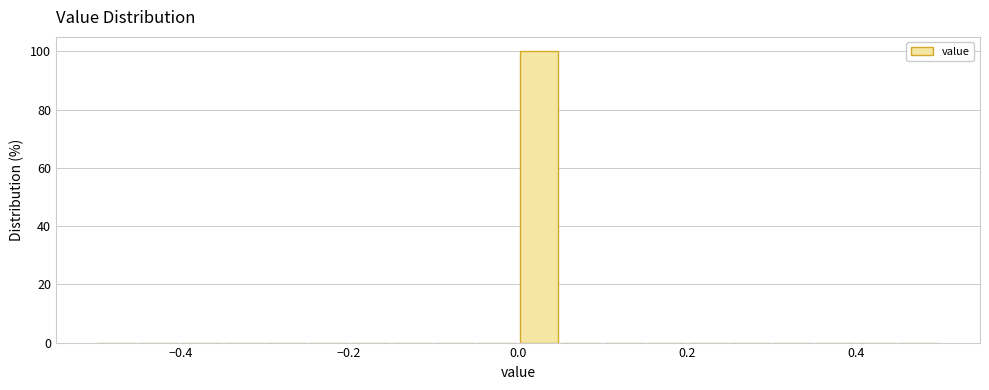

Read against the x-axis, roughly where is the centre of the tallest bar?

0.02